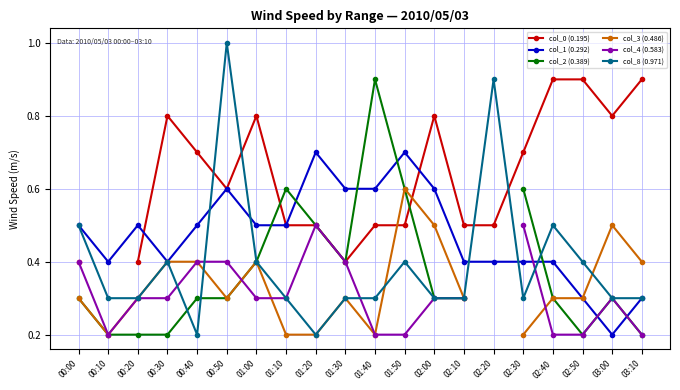

True or false: col_1 (0.292) has more than 0 points higher than both neighbors.

True